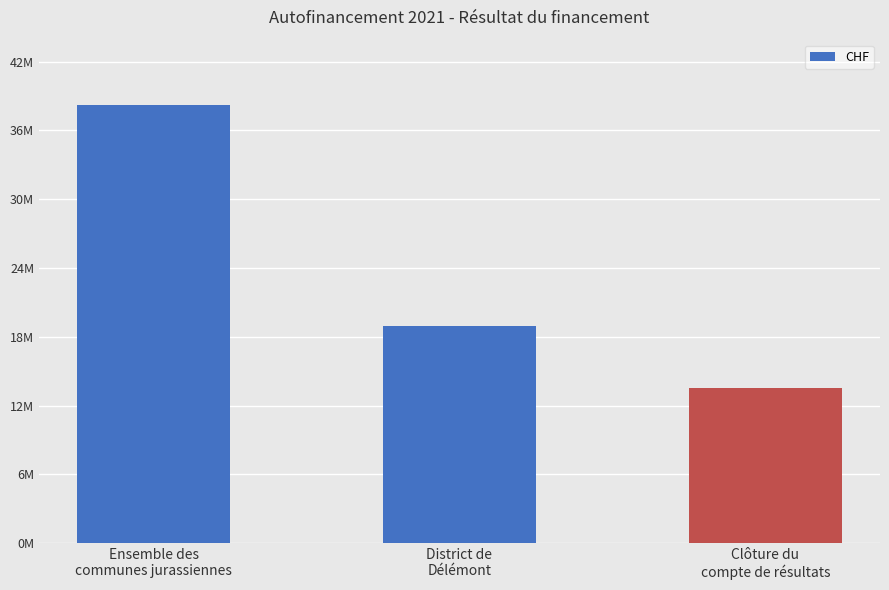

Where is the data nearest to the value 26232324?

District de
Délémont